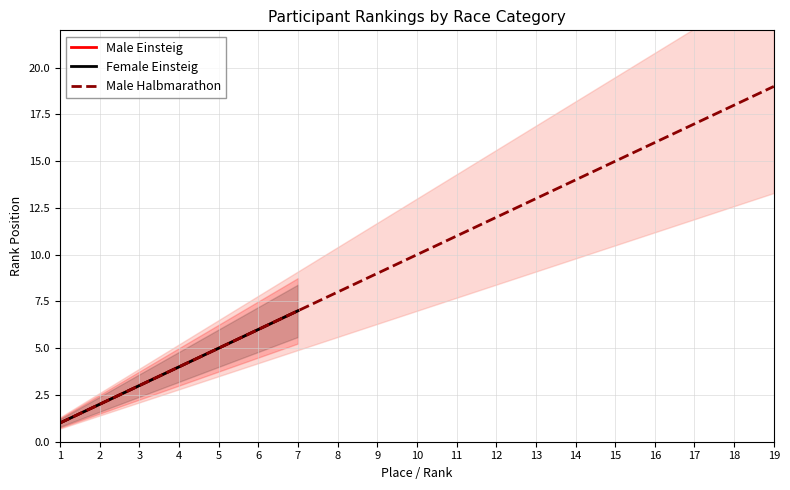

What is the value of the Female_Platz point at the 6th from the left?

6